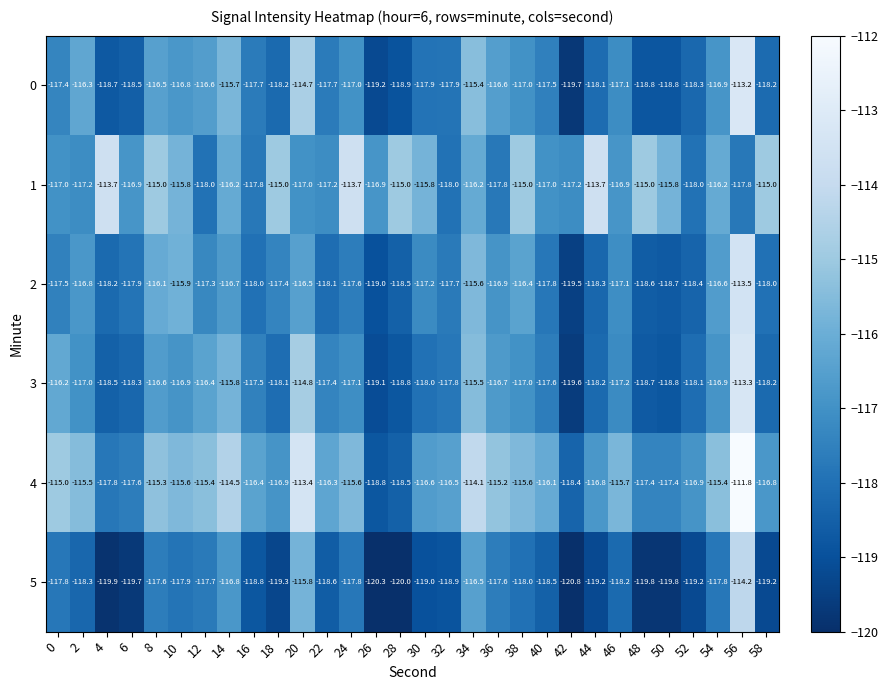

At which category is the sum across all series the highest?

56